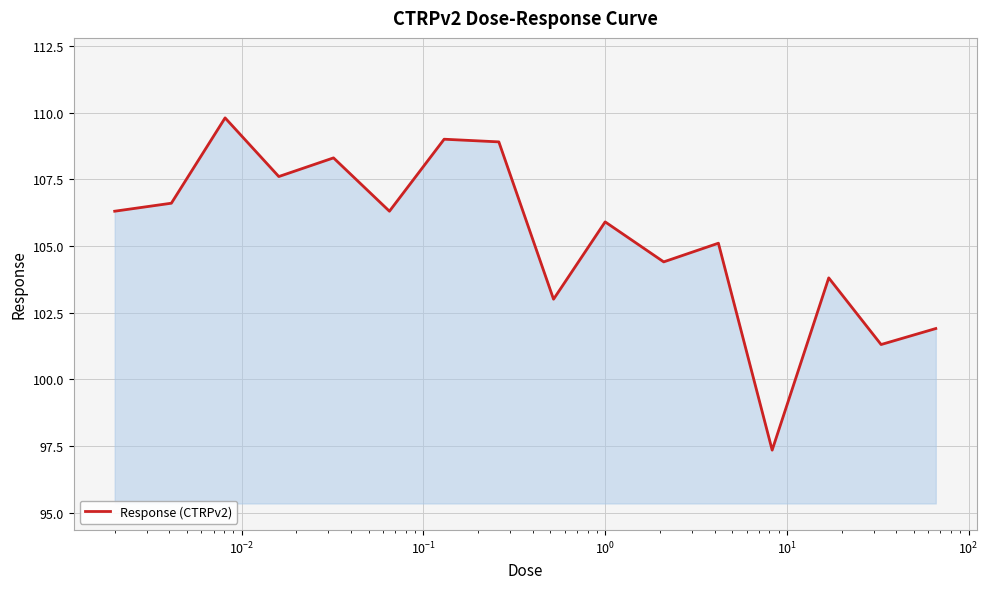

What is the maximum value shown in the chart?

109.8